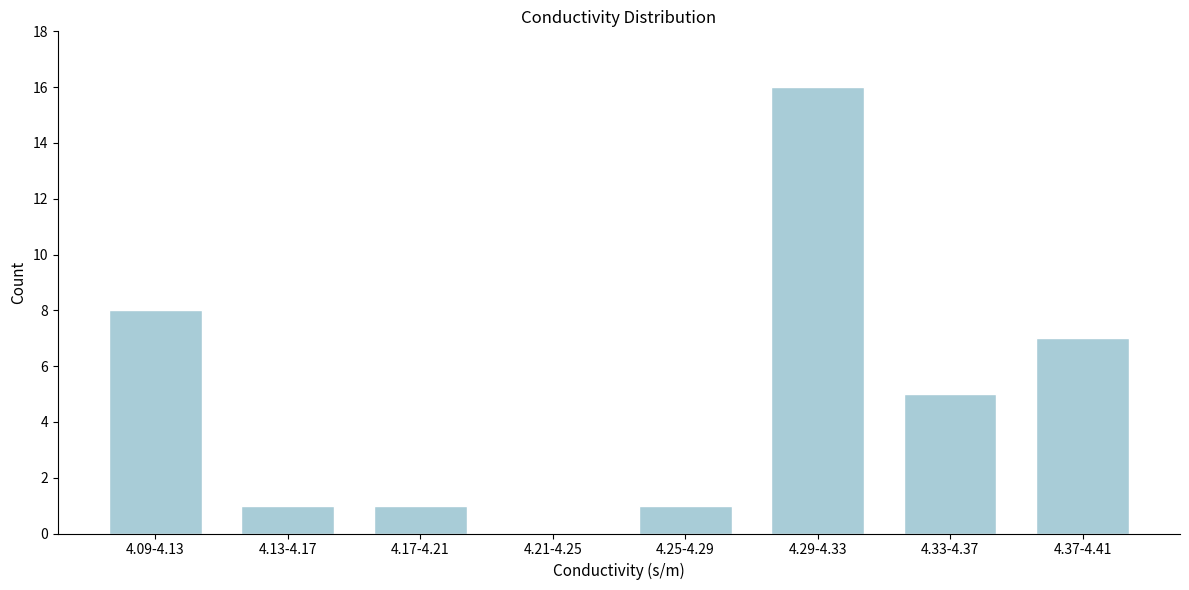

Reading right to left, what are all the values shown in this chart?

4.37-4.41=7	4.33-4.37=5	4.29-4.33=16	4.25-4.29=1	4.21-4.25=0	4.17-4.21=1	4.13-4.17=1	4.09-4.13=8